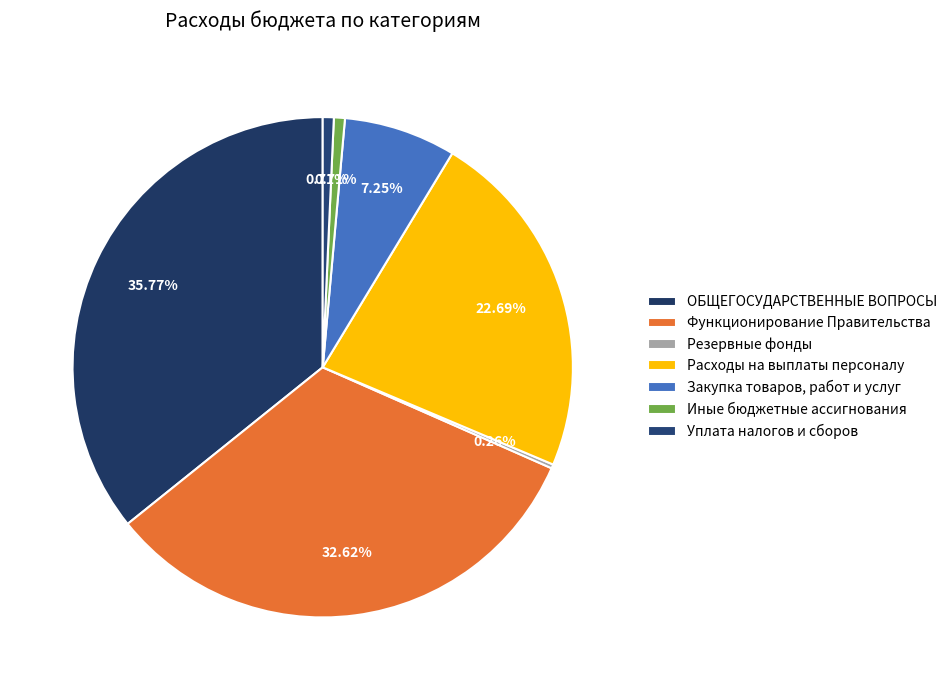

Is it true that Закупка товаров, работ и услуг is 7% of the pie?

True